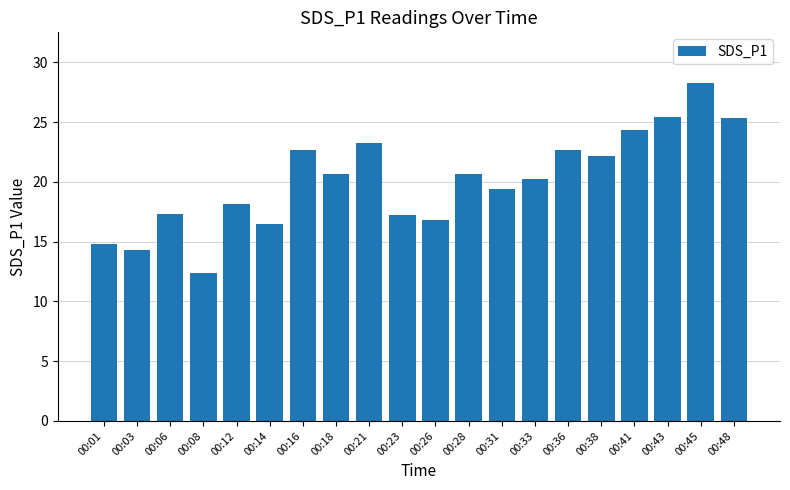

Approximately how many times larger is the value at 00:16 compared to 00:36?

1.0